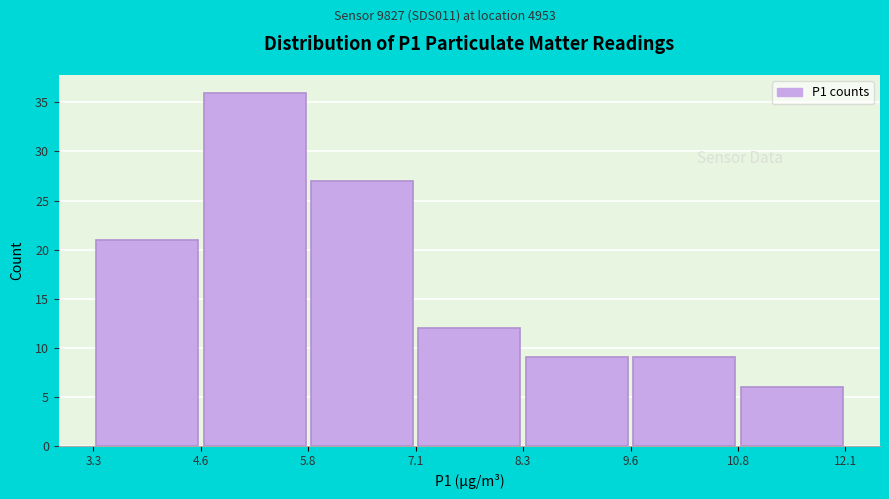

Over which range of the x-axis is the bar tallest?

4.6 to 5.8